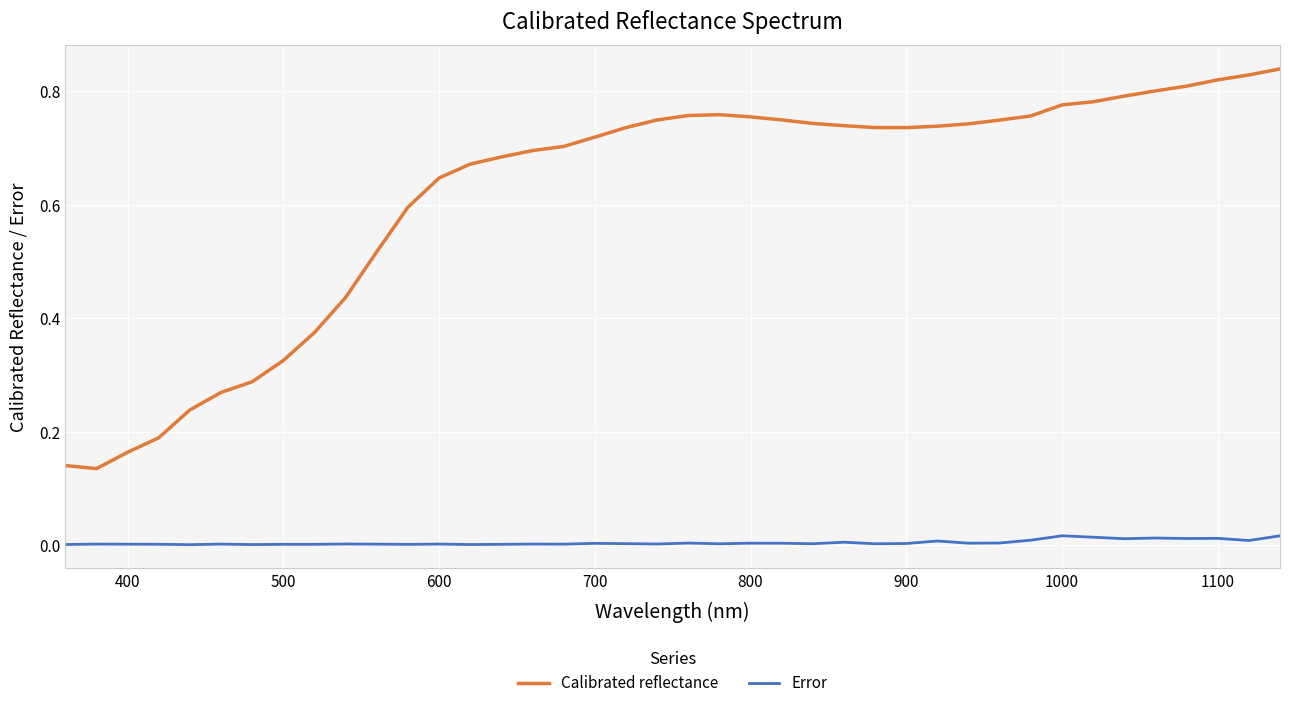

True or false: Error and Calibrated reflectance intersect in this chart.

False